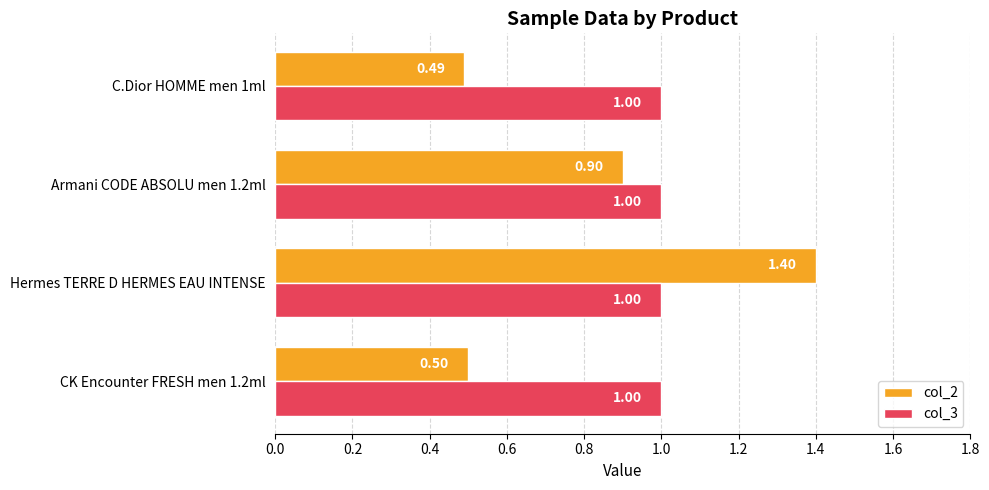

List the series in order of their peak value, highest first.

col_2, col_3